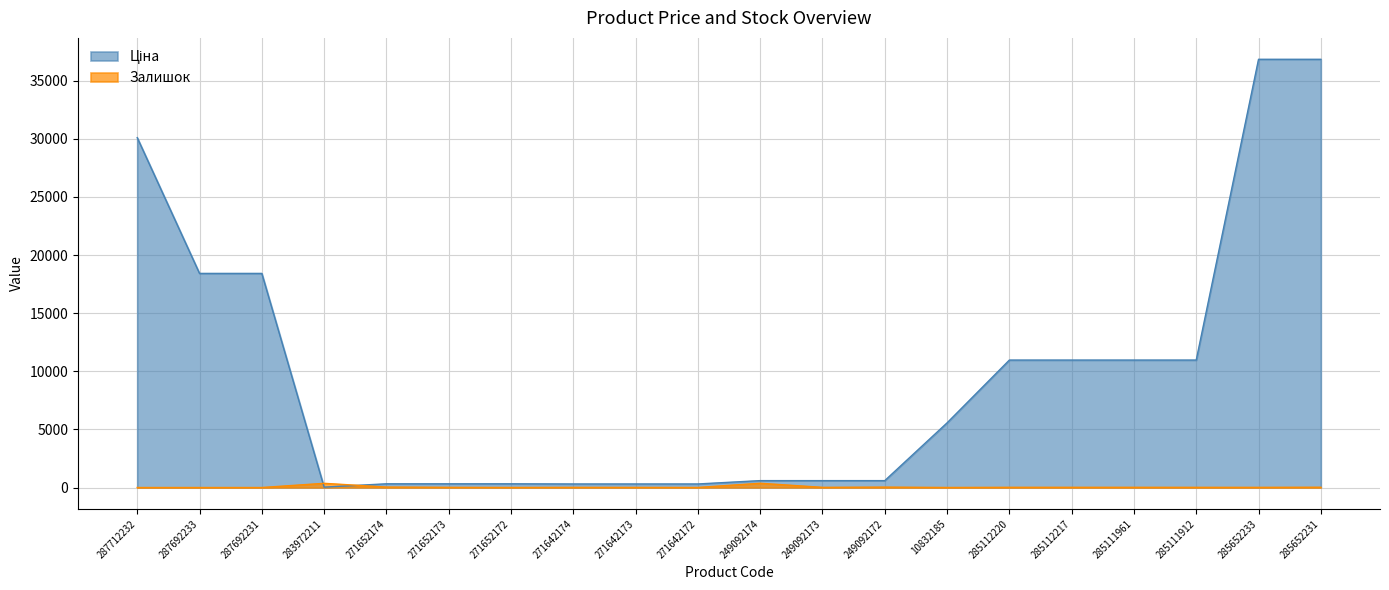

How many intersections are there between Ціна and Залишок?

2